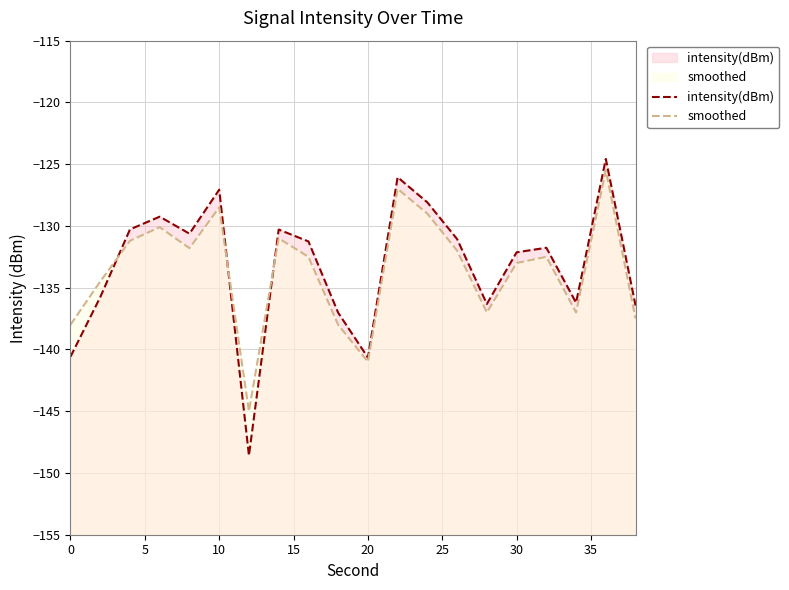

How many interior local valleys does the intensity(dBm) series have?

5